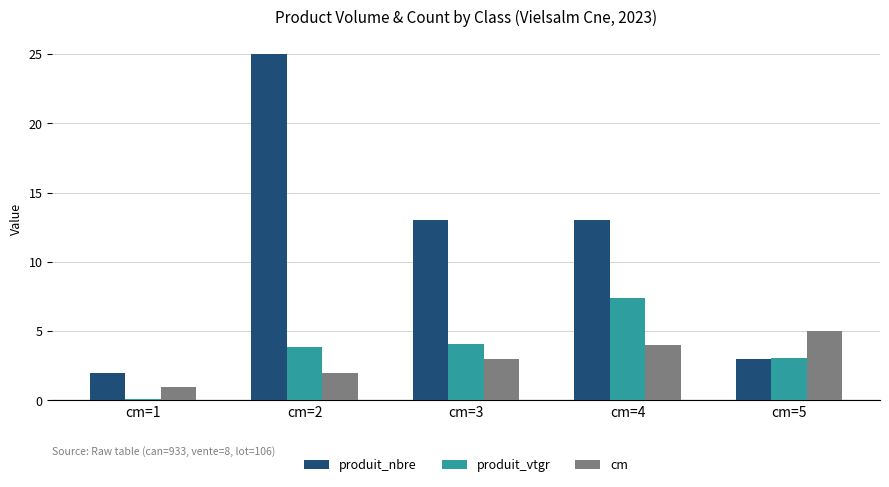

How many categories are shown in the chart?

5